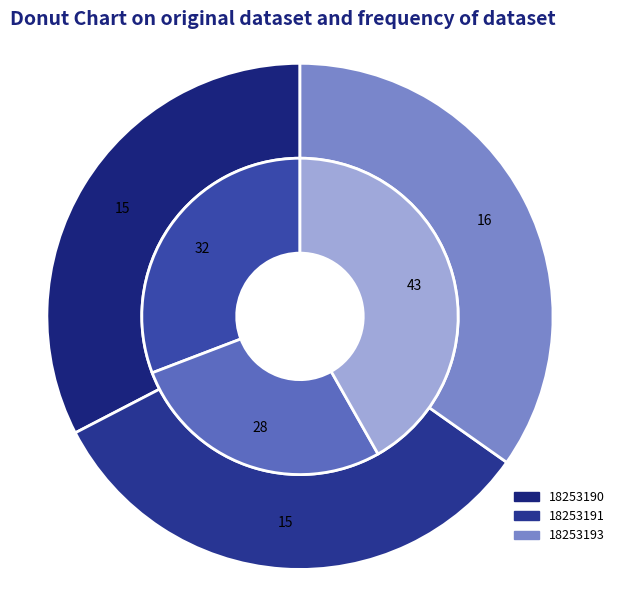

Which category has the smallest portion of the pie?

18253191